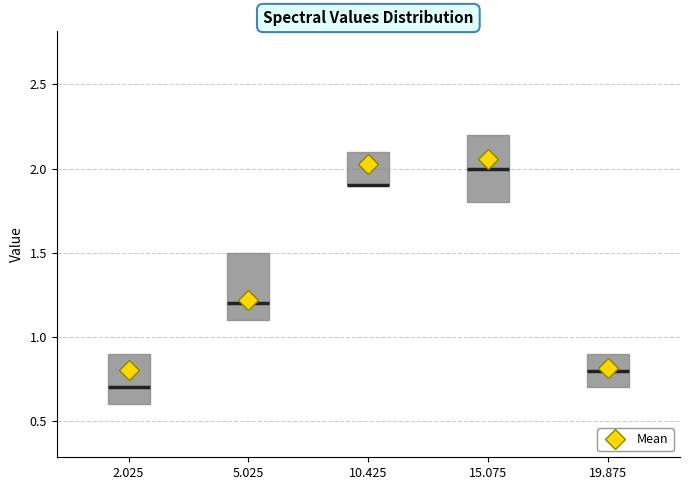

Reading left to right, transcribe this box plot: for each box, give where its median line is, the range the box spans, and where its two whiskers end, as read against the y-axis. The values are not printed on the chart, so give them approximately, as read against the axis.

2.025: median 0.7, box 0.6 to 0.9, whiskers 0.4 to 1.3
5.025: median 1.2, box 1.1 to 1.5, whiskers 0.8 to 1.6
10.425: median 1.9 (drawn on the box's lower edge), box 1.9 to 2.1, whiskers 1.7 to 2.4
15.075: median 2.0, box 1.8 to 2.2, whiskers 1.5 to 2.7
19.875: median 0.8, box 0.7 to 0.9, whiskers 0.6 to 1.2